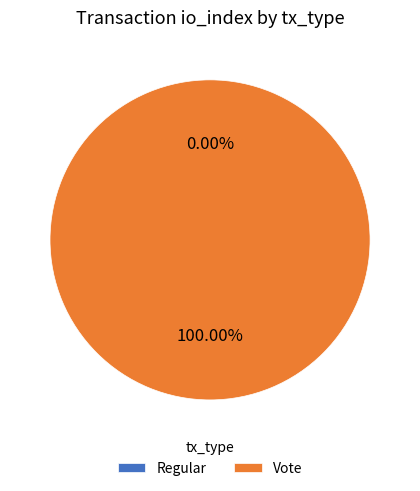

What is the total percentage of Regular and Vote?

100.0%